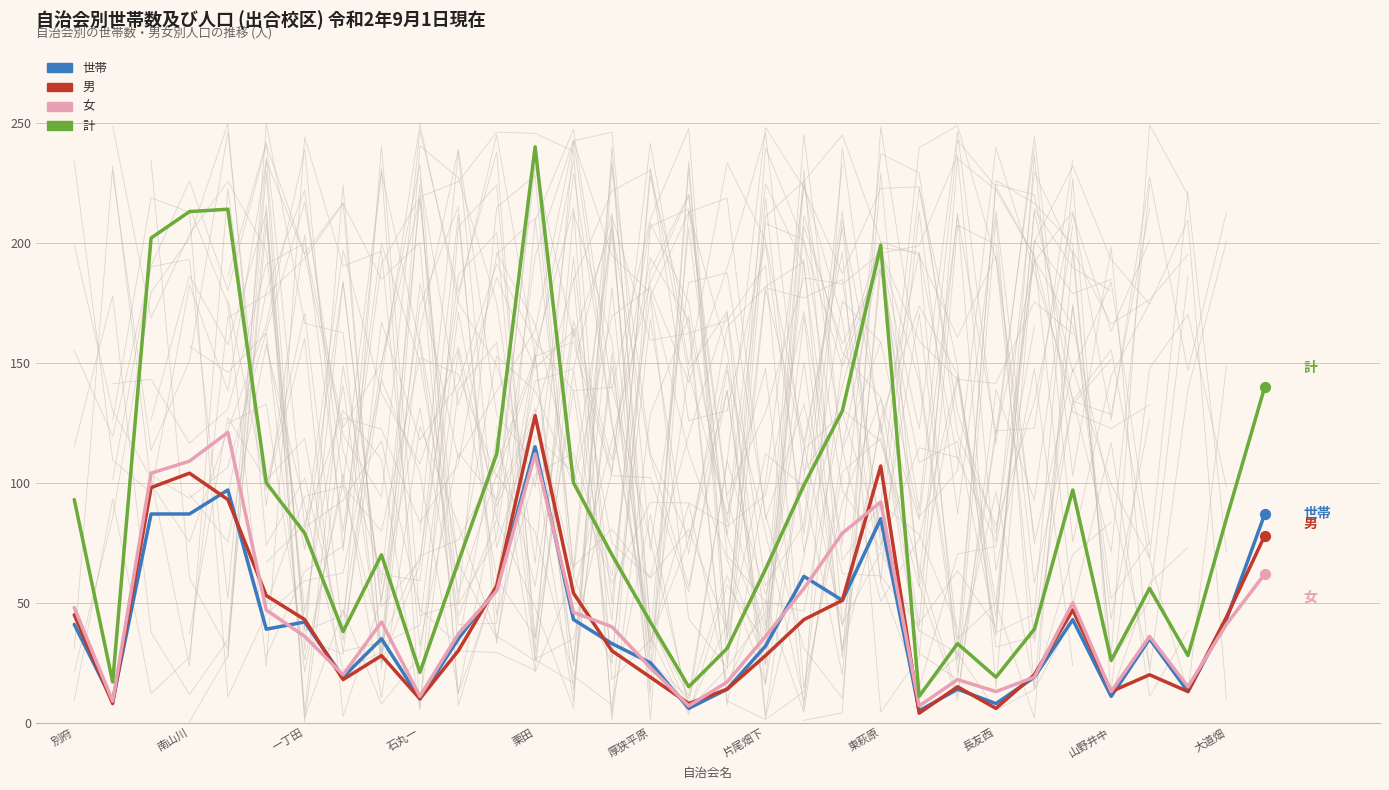

Is the value of 計 at 東萩原 greater than the value of 世帯 at 22?

Yes